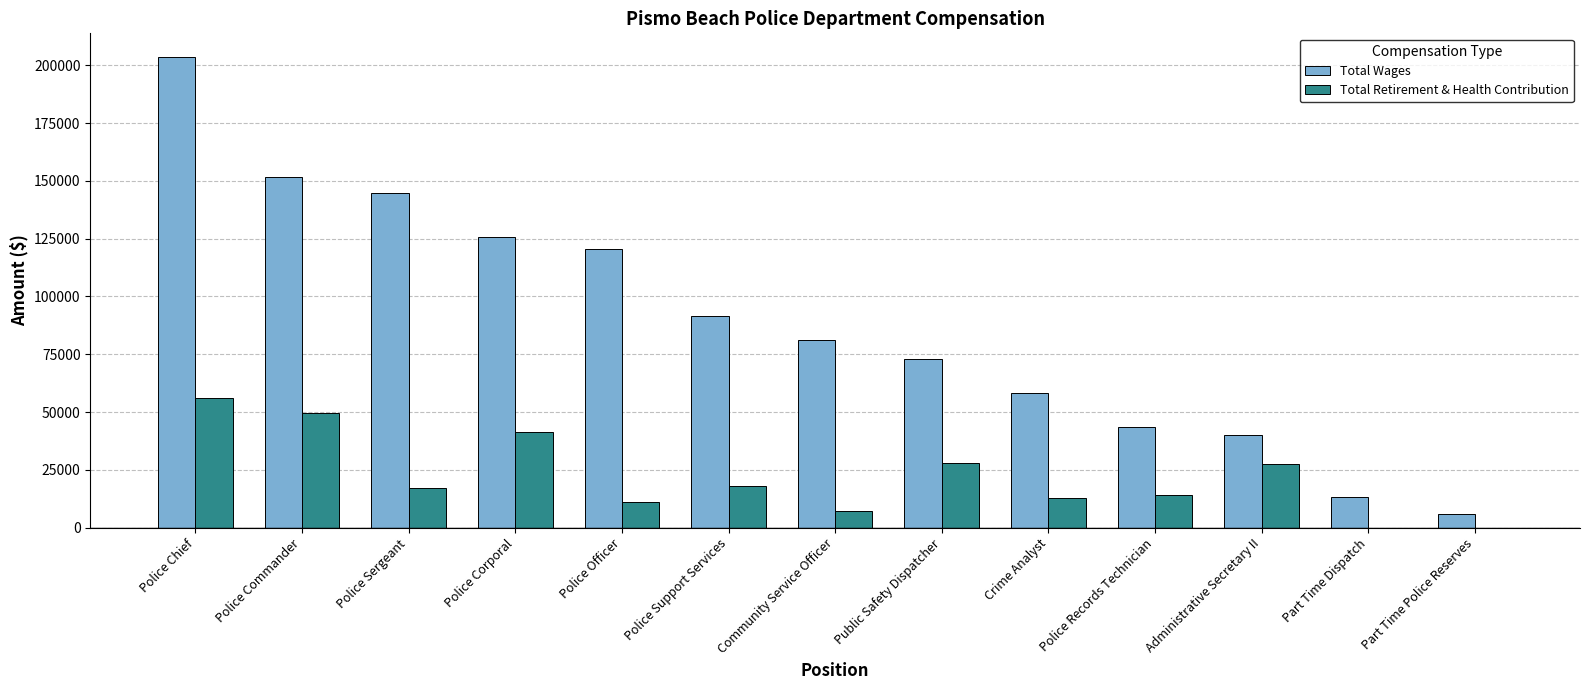

What is the sum of all Total Retirement & Health Contribution values?

283020